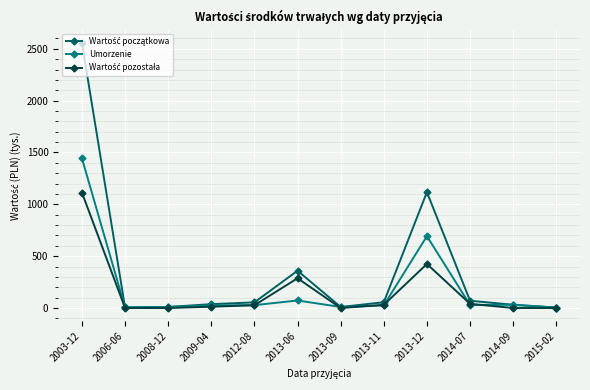

What is the total value across all series at 2013-12?

2235.1